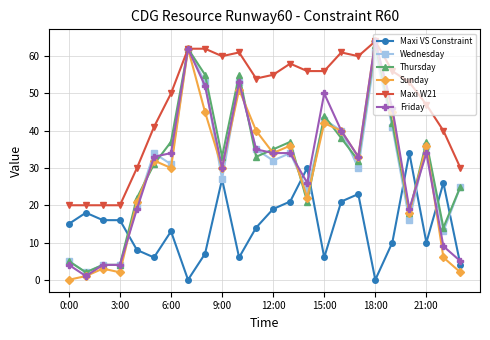

True or false: Maxi W21 has more than 2 points higher than both neighbors.

True